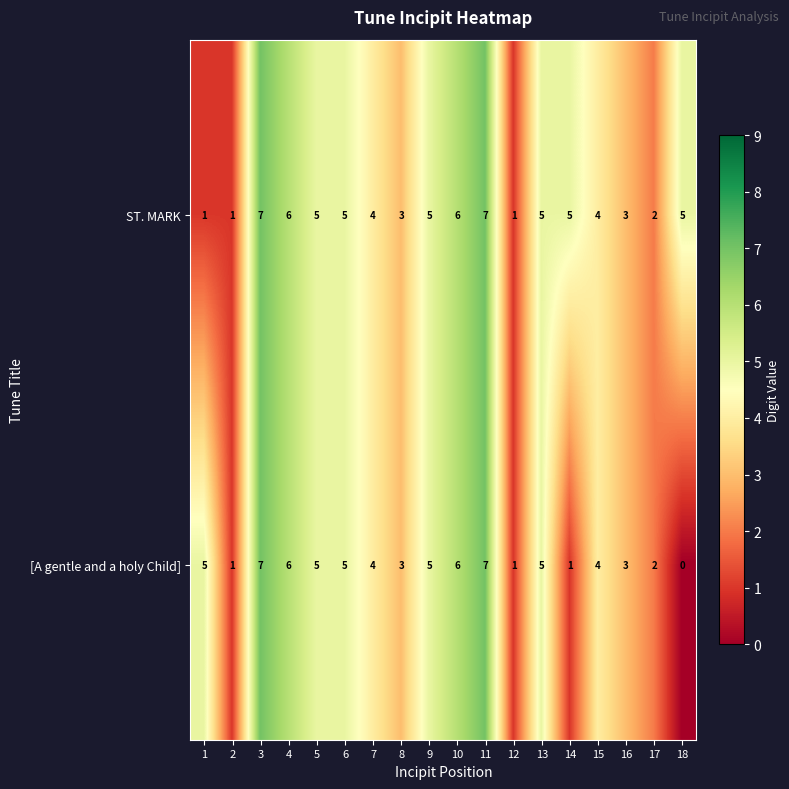

Which category has the lowest value in the [A gentle and a holy Child] series?

18